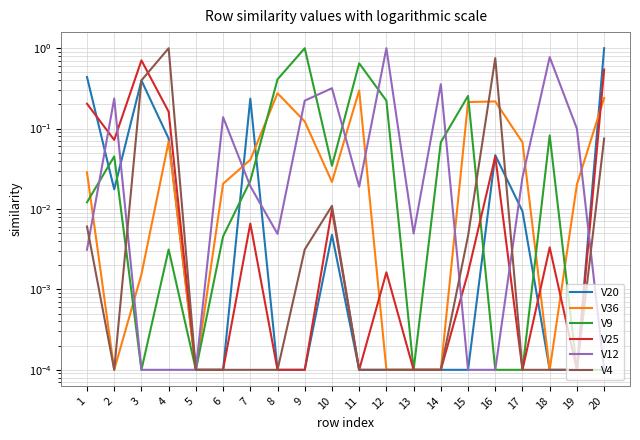

Which has a higher value, 2 or 19?

2